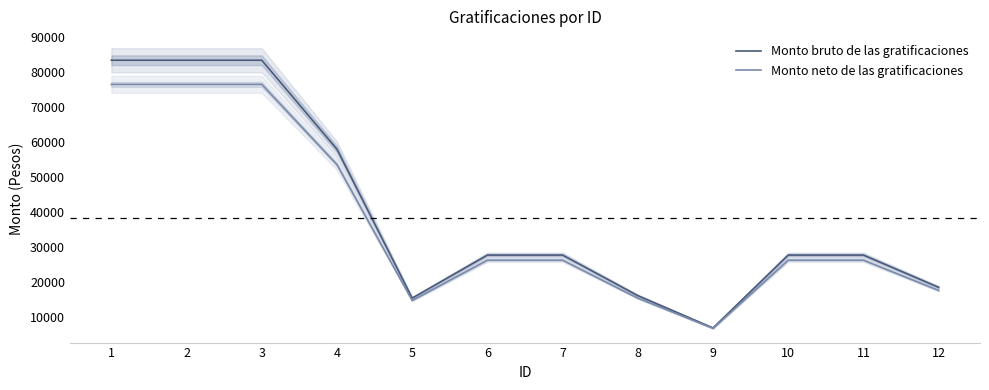

What are all the series names shown in the legend?

Monto bruto de las gratificaciones, Monto neto de las gratificaciones